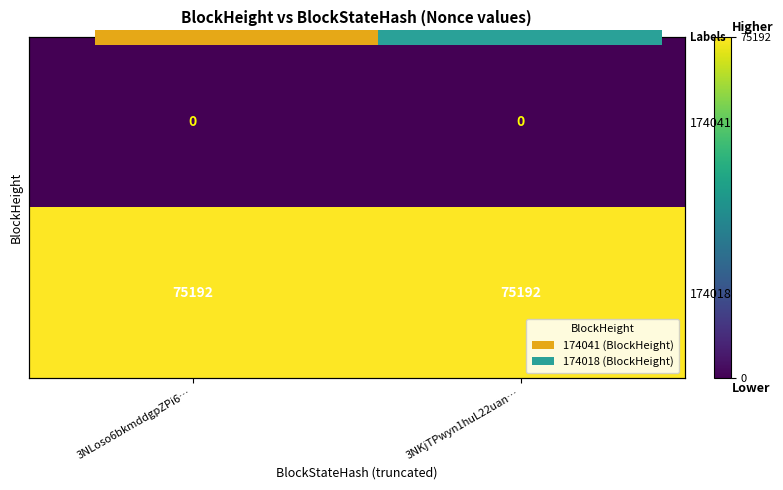

Is the value of 174041 at 3NLoso6bkmddgpZPi6… greater than the value of 174018 at 3NLoso6bkmddgpZPi6…?

No